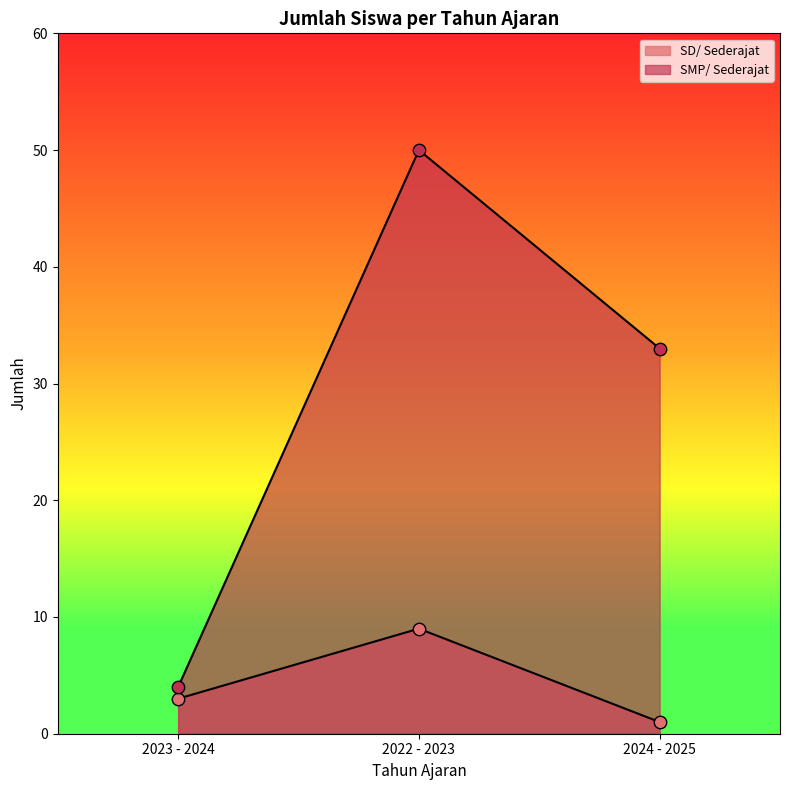

Which series reaches the maximum Y coordinate?

SMP/ Sederajat